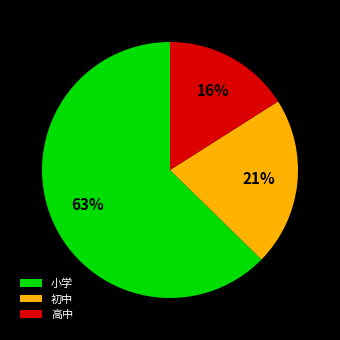

Rank the categories by value from lowest to highest.

高中, 初中, 小学